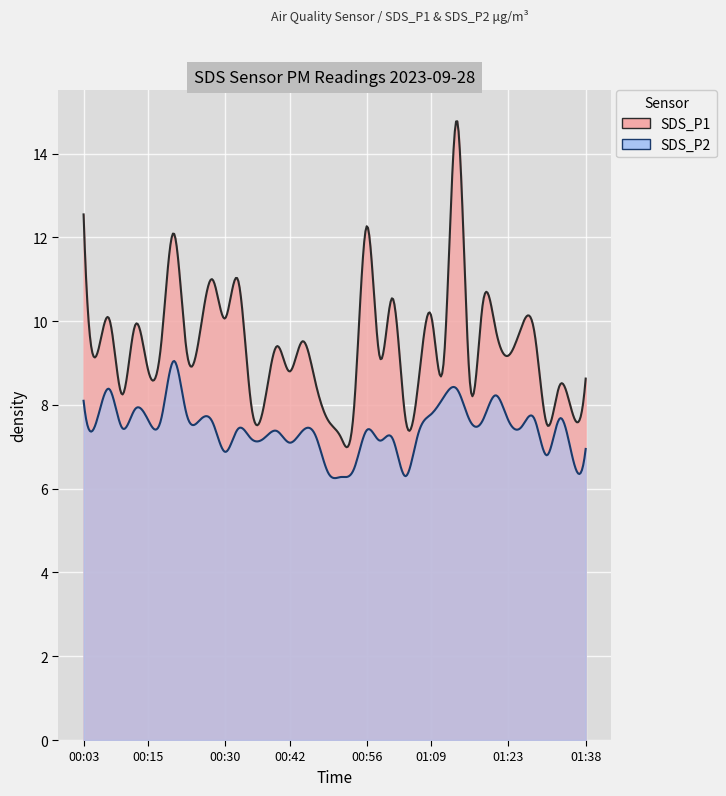

True or false: SDS_P2 and SDS_P1 cross at least once.

False